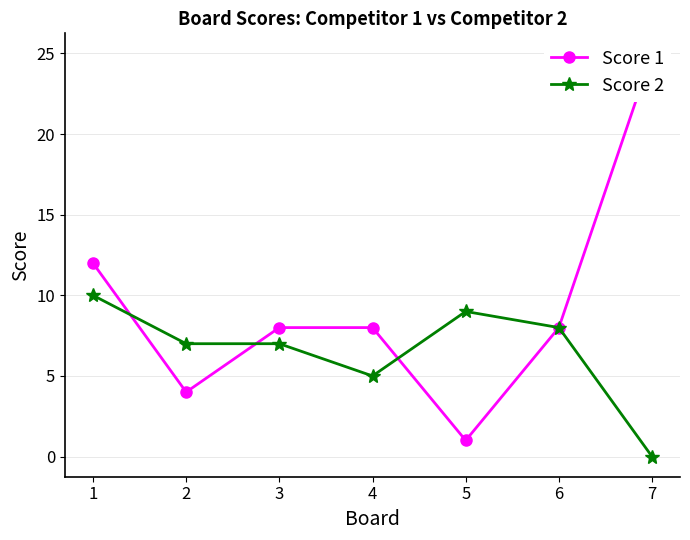

What is the difference between the second highest and minimum values in the Score 2 series?

9